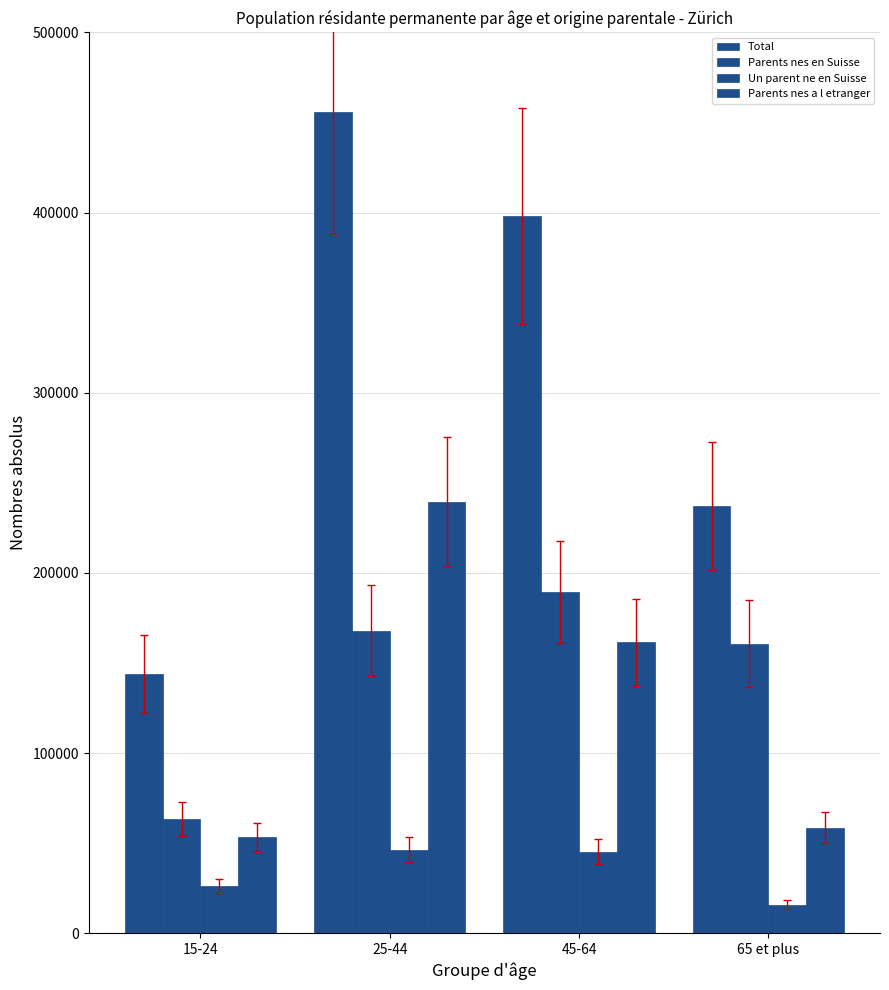

Where does the Total series first go above 398064?

25-44